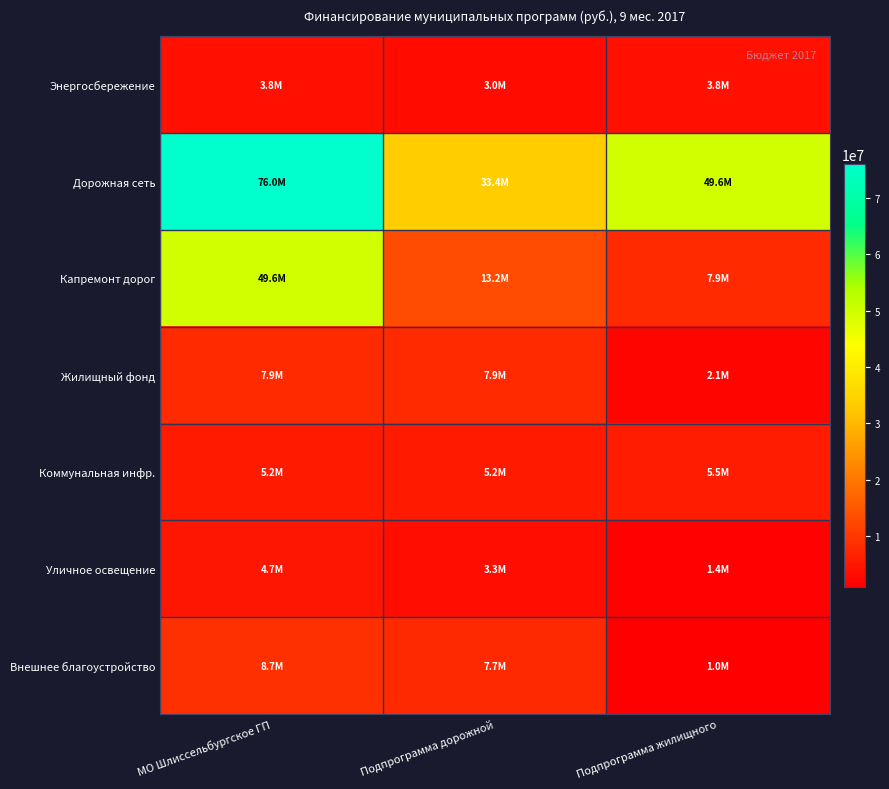

What is the total value across all series at Подпрограмма дорожной?

73617051.8